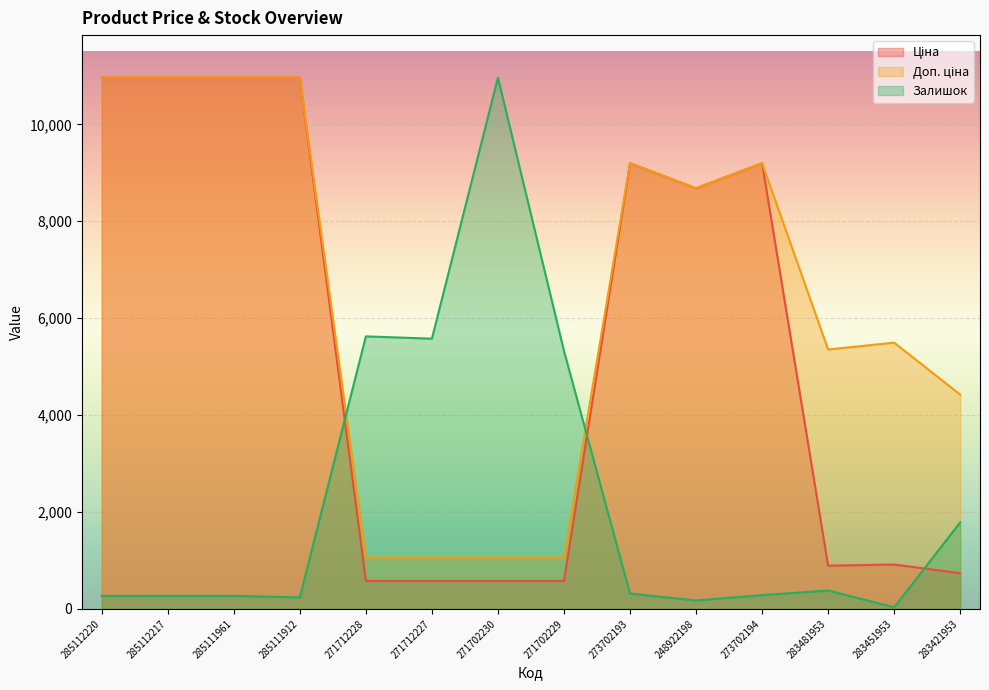

How many lines are shown in the chart?

3